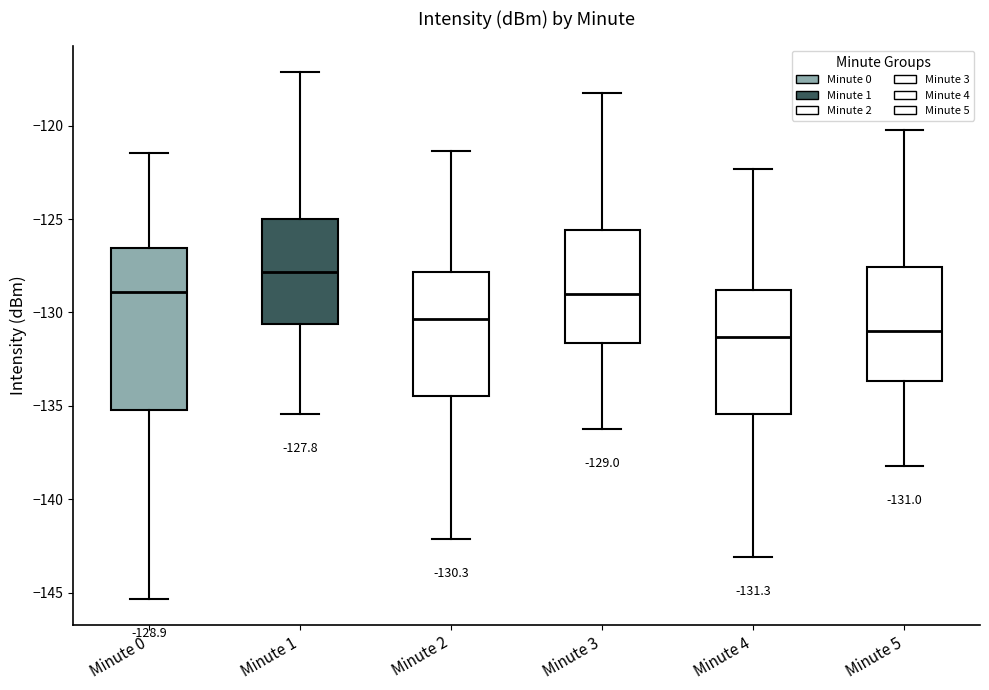

Comparing the boxes themselves (not the whiskers), which one is the tallest?

Minute 0